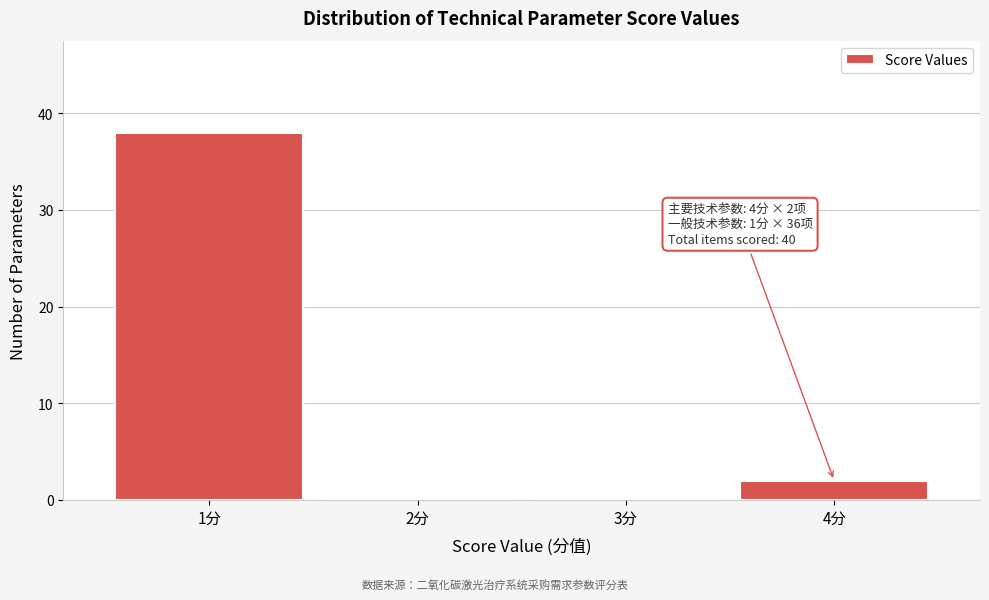

Reading right to left, transcribe all the data shown in this chart.

4分=2	3分=0	2分=0	1分=38